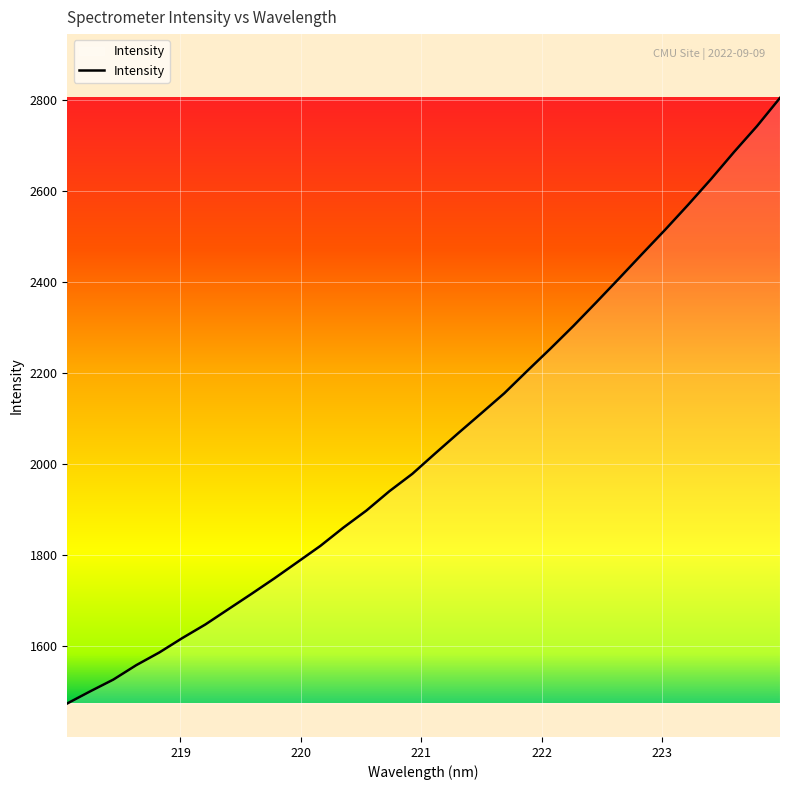

What is the greatest value displayed?

2805.4